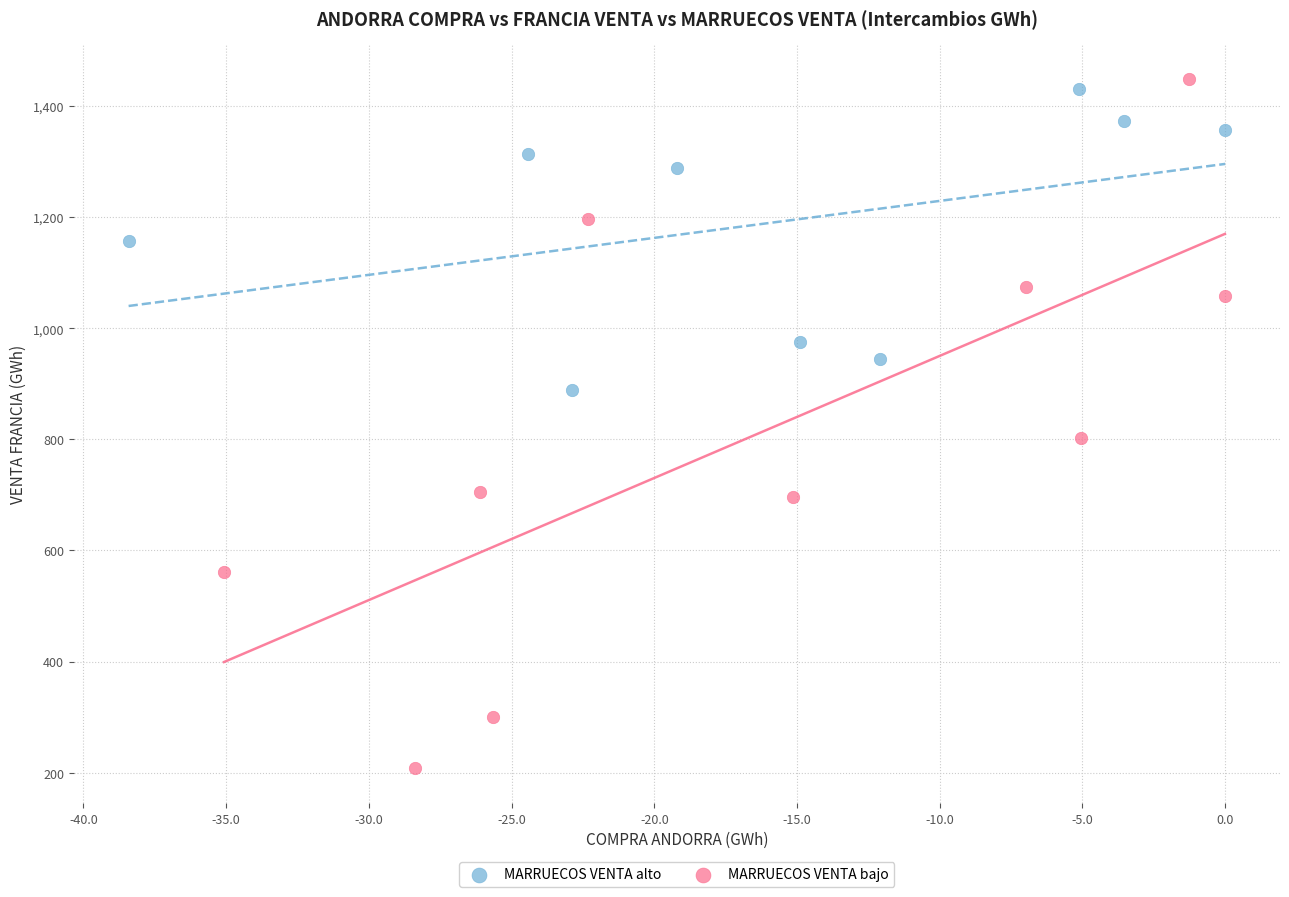

Which series contains the lowest Y value?

MARRUECOS VENTA bajo